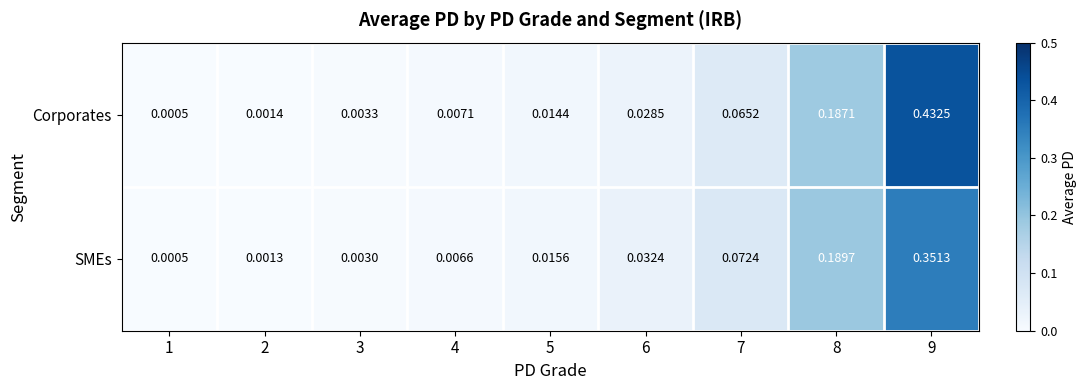

Is the value of Corporates at 6 greater than the value of SMEs at 9?

No